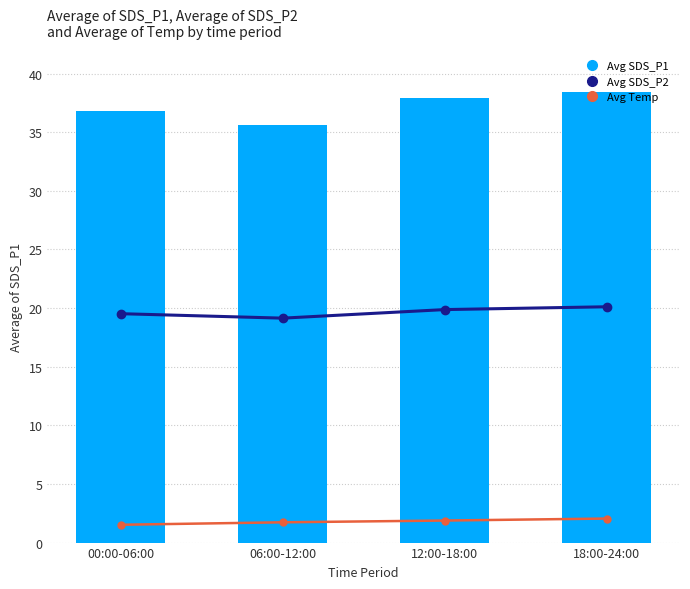

True or false: Avg Temp has a value of 1.9 at 12:00-18:00.

True